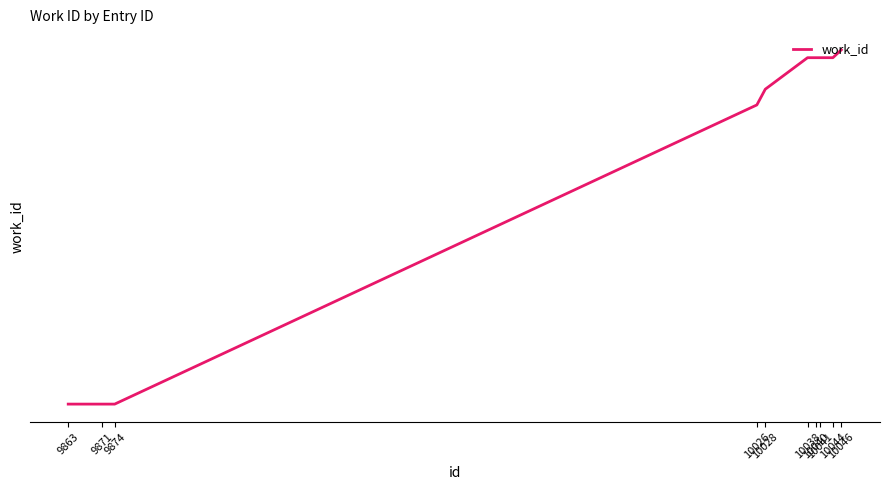

Does the chart have visible grid lines?

Yes